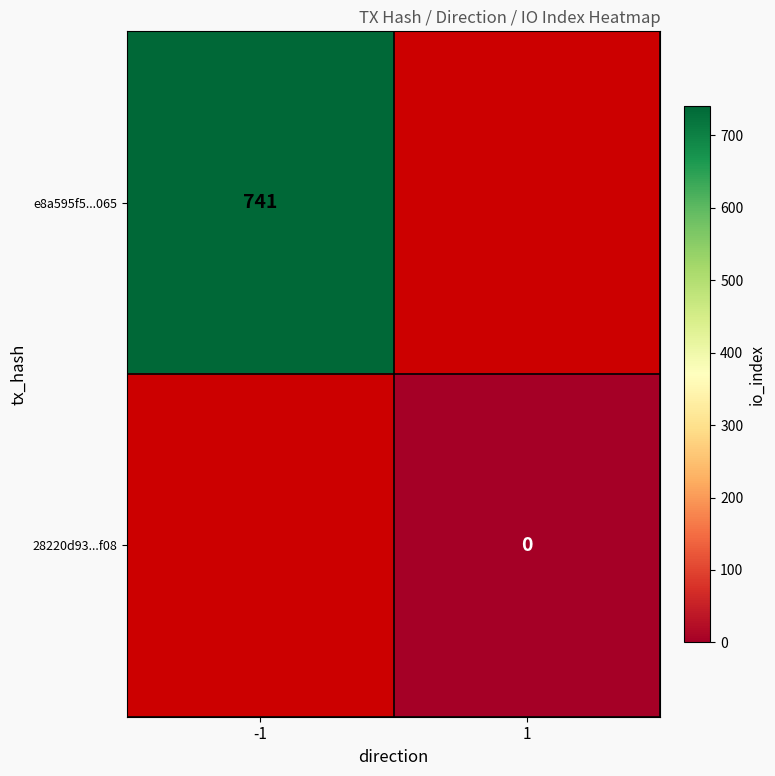

Which has a higher value, 1 or -1?

-1